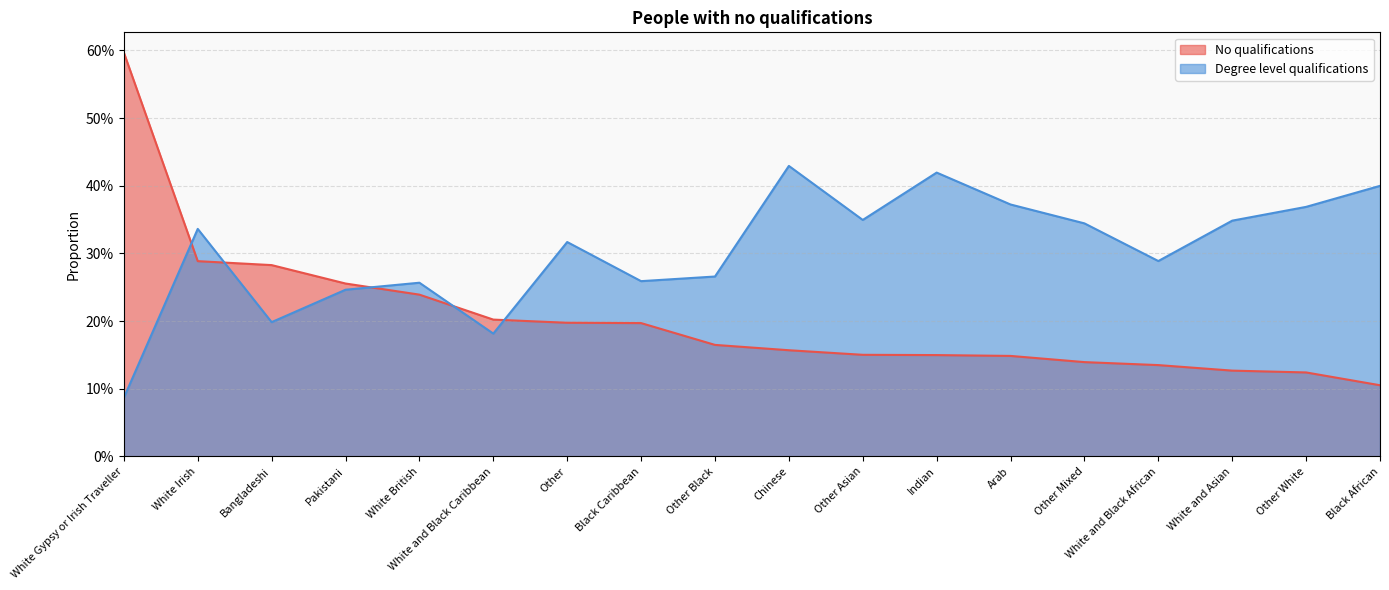

At which category does Degree level qualifications reach its first local valley?

Bangladeshi